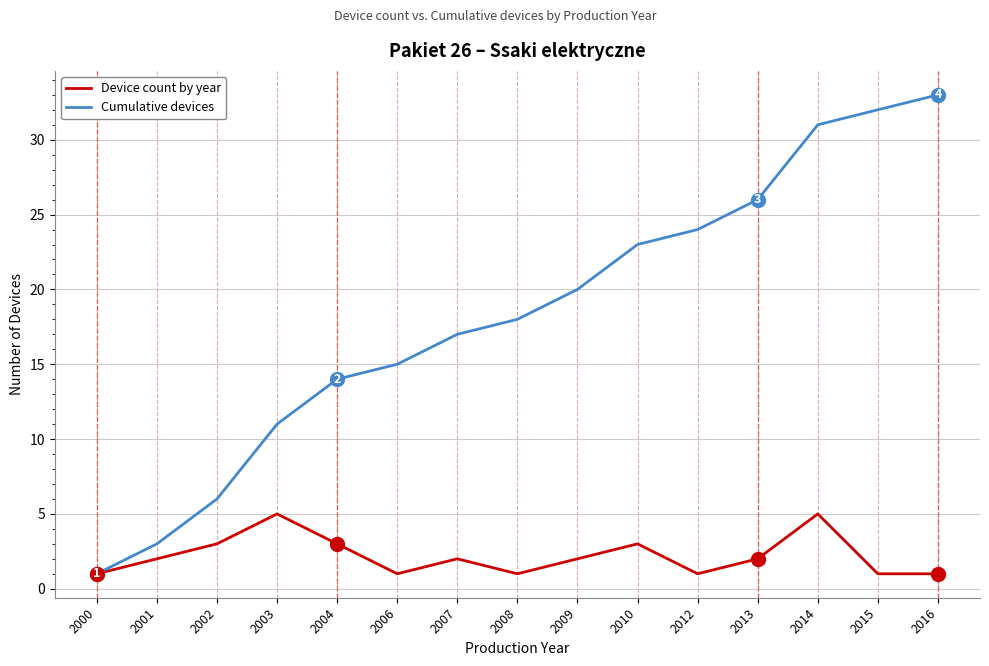

Is the value of Device count by year at 2000 greater than the value of Cumulative devices at 2016?

No